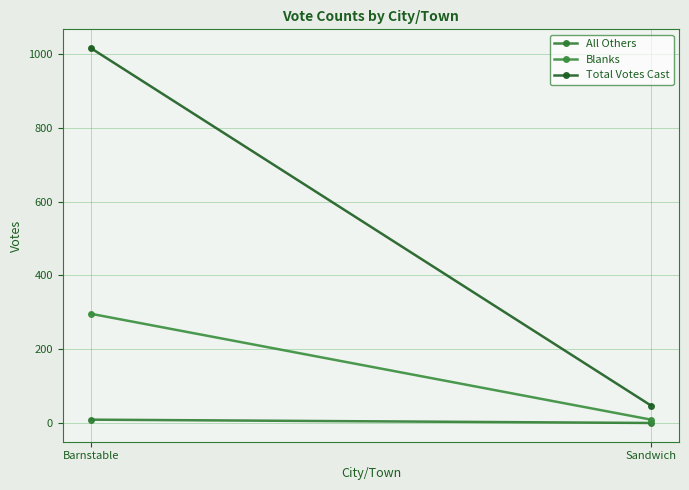

Reading left to right, what are all the values shown in this chart?

All Others: 9	0
Blanks: 296	9
Total Votes Cast: 1016	47